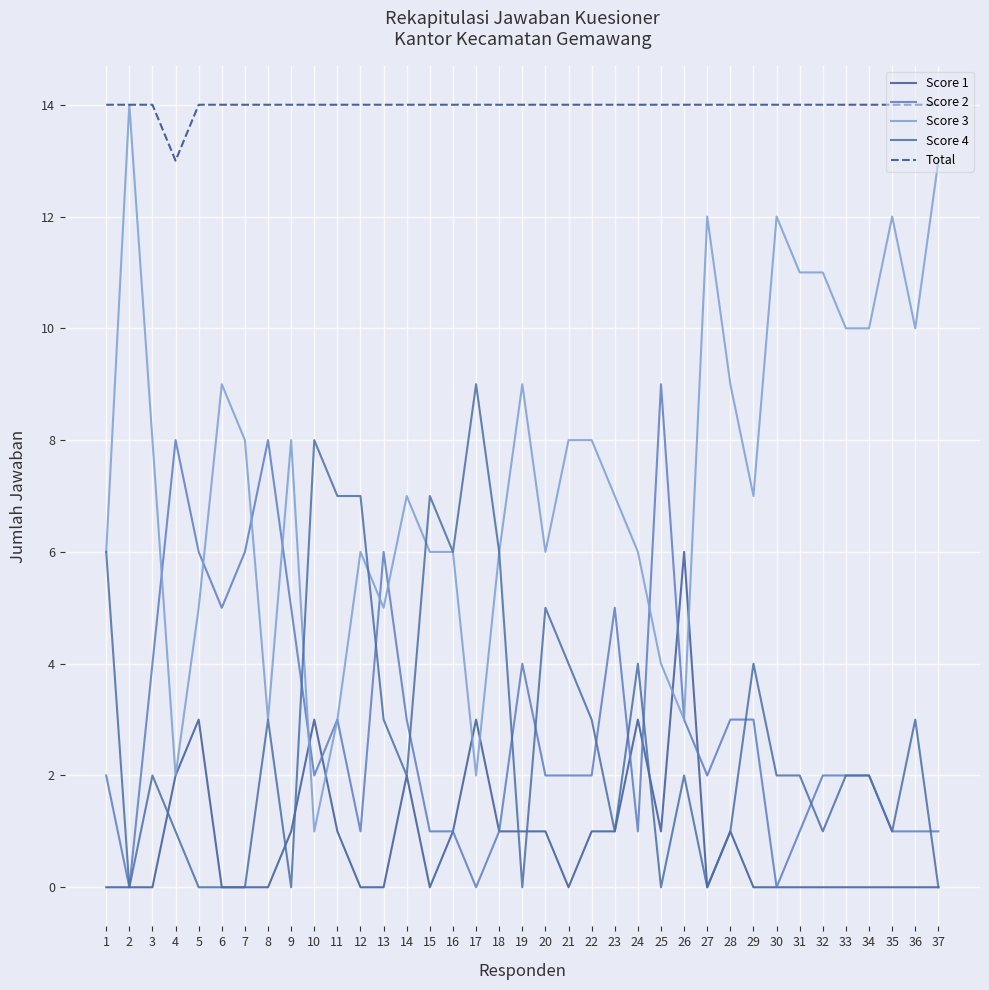

Which series ends up on top after the final intersection of Score 1 and Score 2?

Score 2